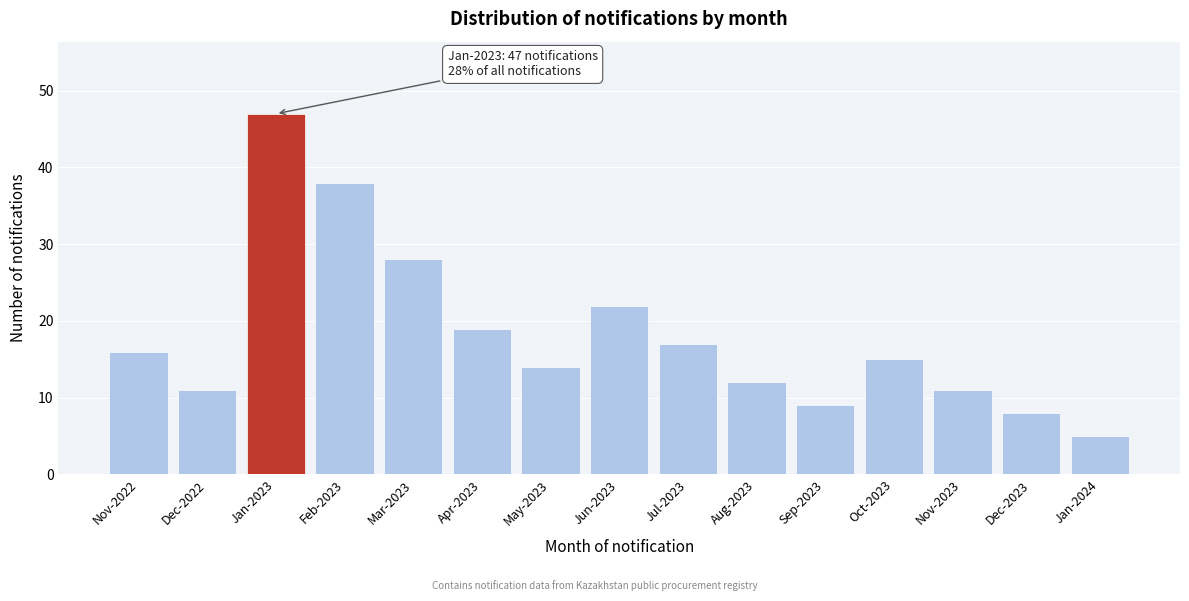

Reading right to left, transcribe all the data shown in this chart.

Jan-2024=5	Dec-2023=8	Nov-2023=11	Oct-2023=15	Sep-2023=9	Aug-2023=12	Jul-2023=17	Jun-2023=22	May-2023=14	Apr-2023=19	Mar-2023=28	Feb-2023=38	Jan-2023=47	Dec-2022=11	Nov-2022=16